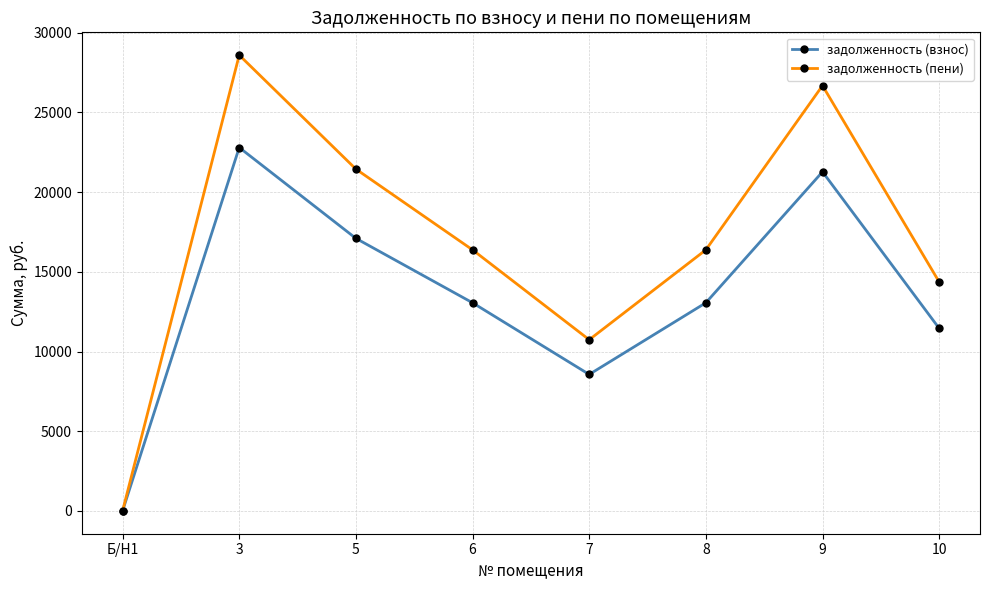

True or false: задолженность (пени) has a value of 21449.9 at 5.

True